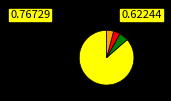

Is there any slice that represents more than half of the pie?

Yes